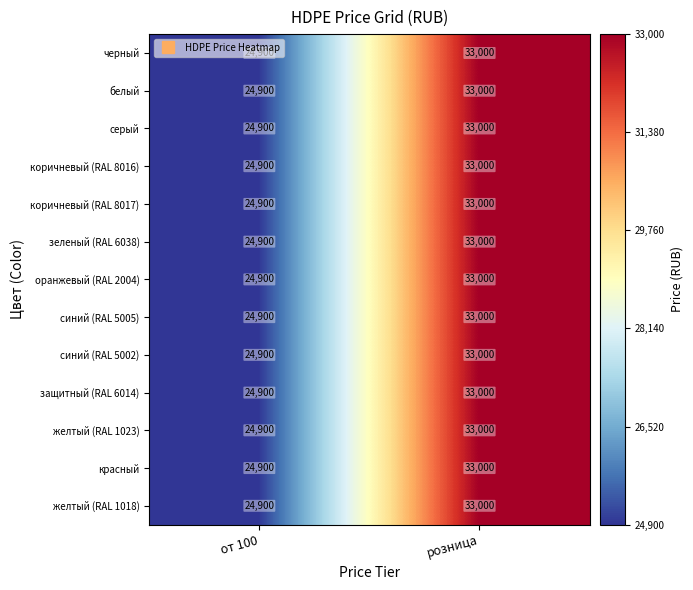

At which category does the chart reach its minimum across all series?

от 100